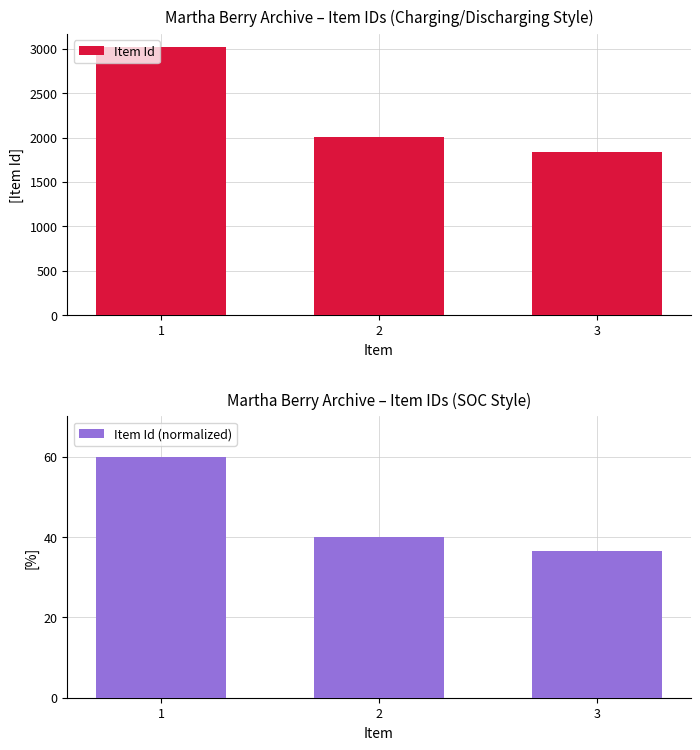

Which series changed the most between 1 and 2?

Item Id